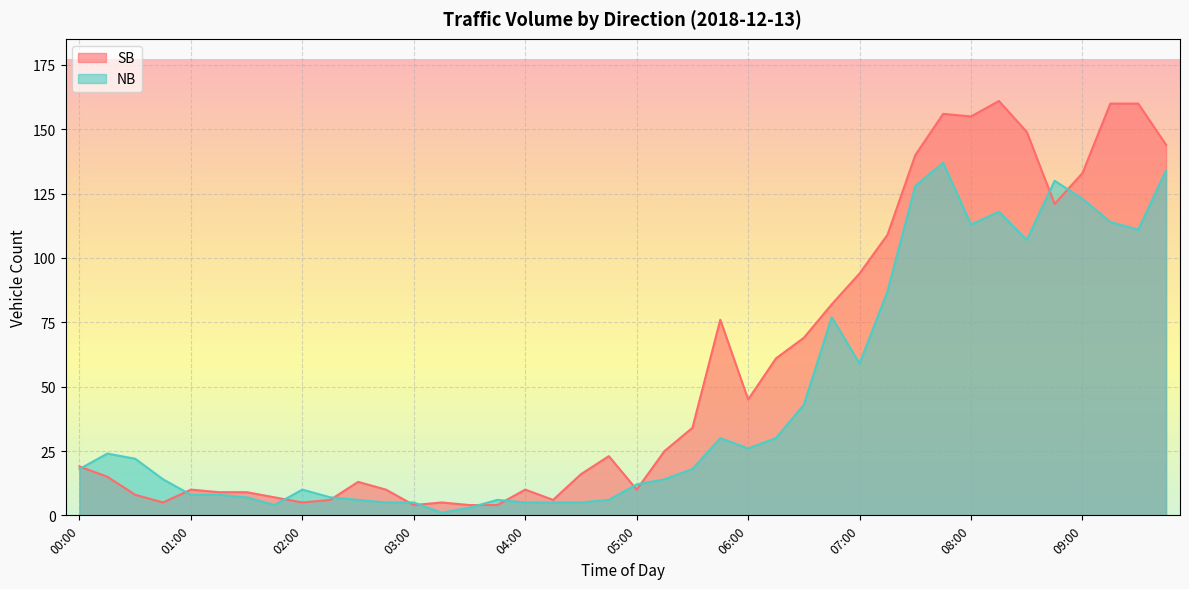

Where does the SB series first go above 23?

05:15